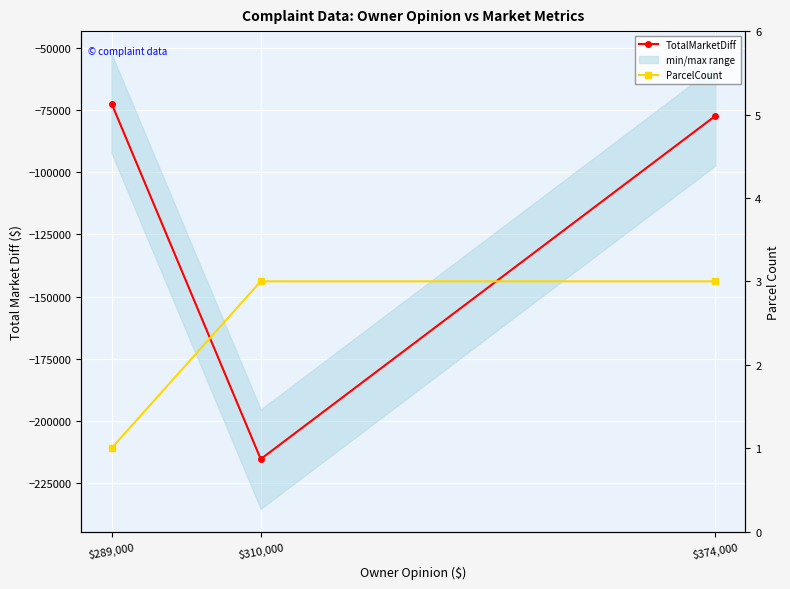

What is the total value across all series at $374,000?

-77297